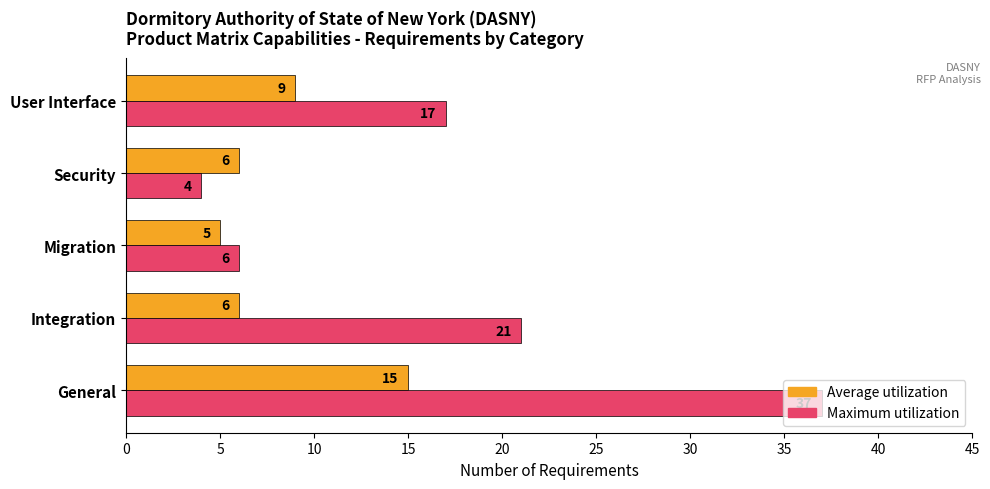

What are all the series names shown in the legend?

Average utilization, Maximum utilization